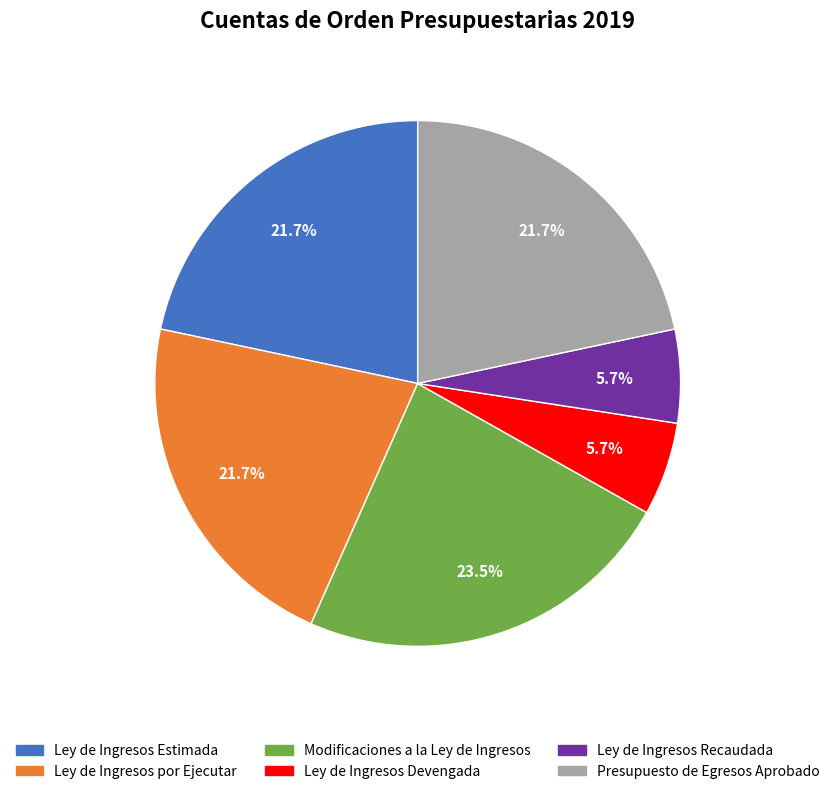

What percentage is NOT represented by Ley de Ingresos Devengada?

94.3%